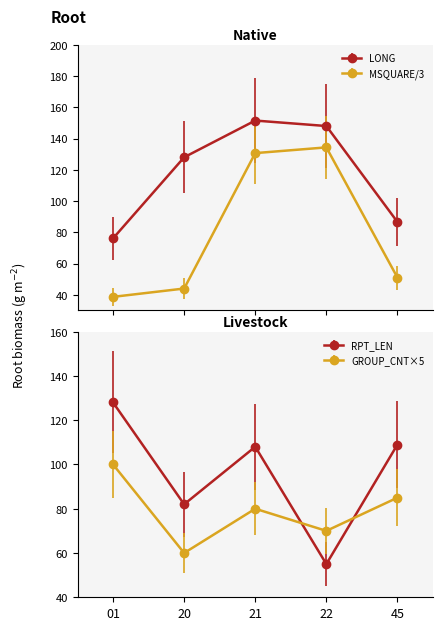

How many times do MSQUARE and RPT_LEN cross each other?

2